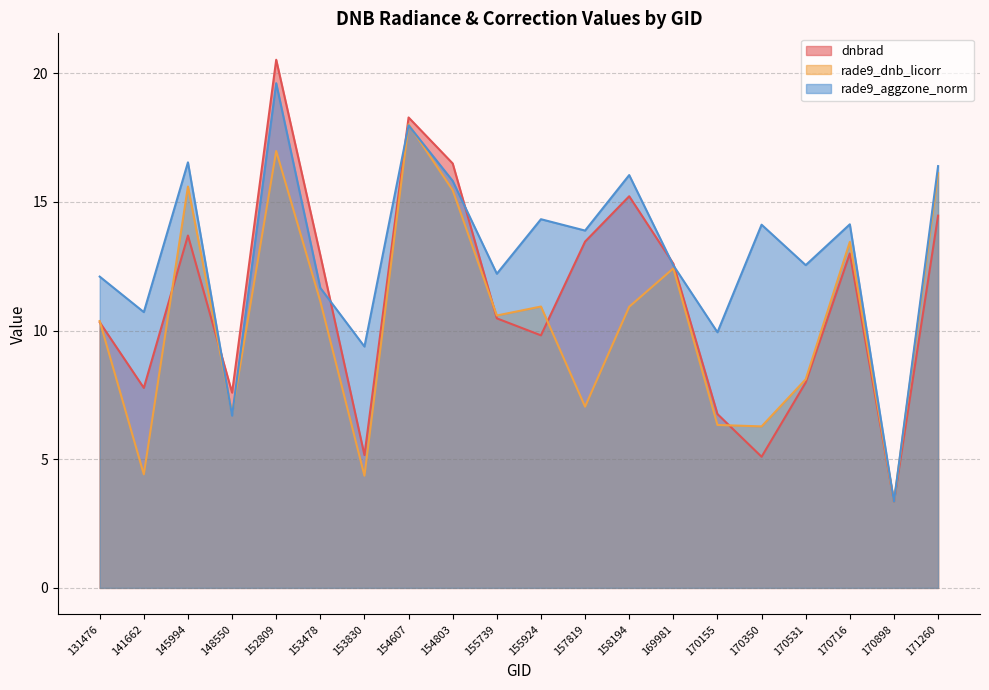

How many lines are shown in the chart?

3